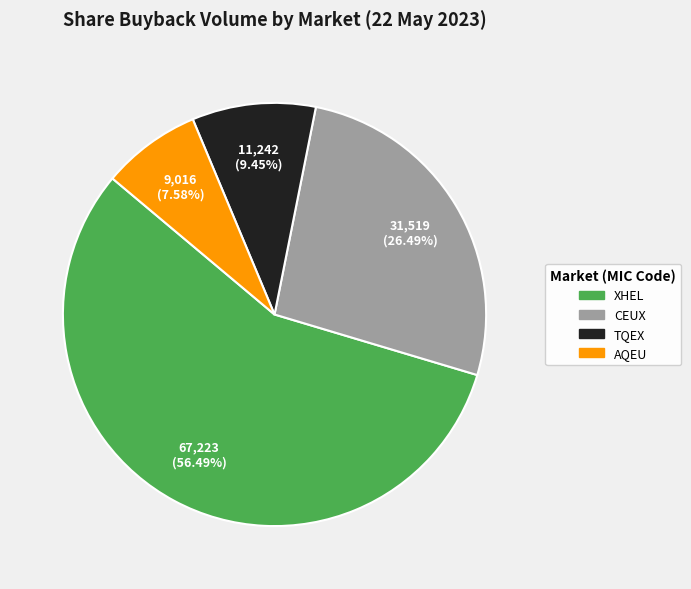

Rank the categories by value from lowest to highest.

AQEU, TQEX, CEUX, XHEL